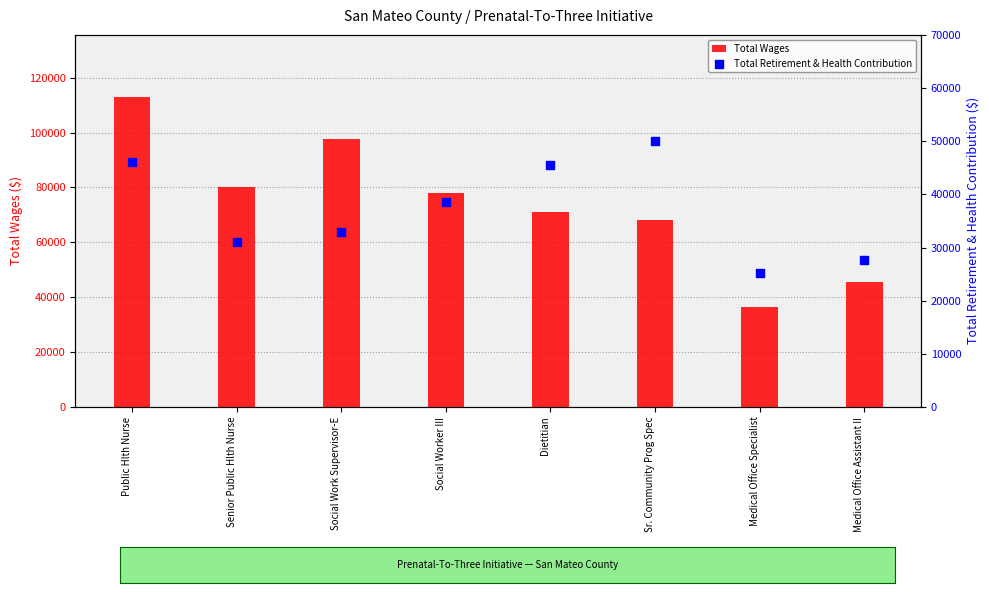

What is the total value across all series at Public Hlth Nurse?

159093.2